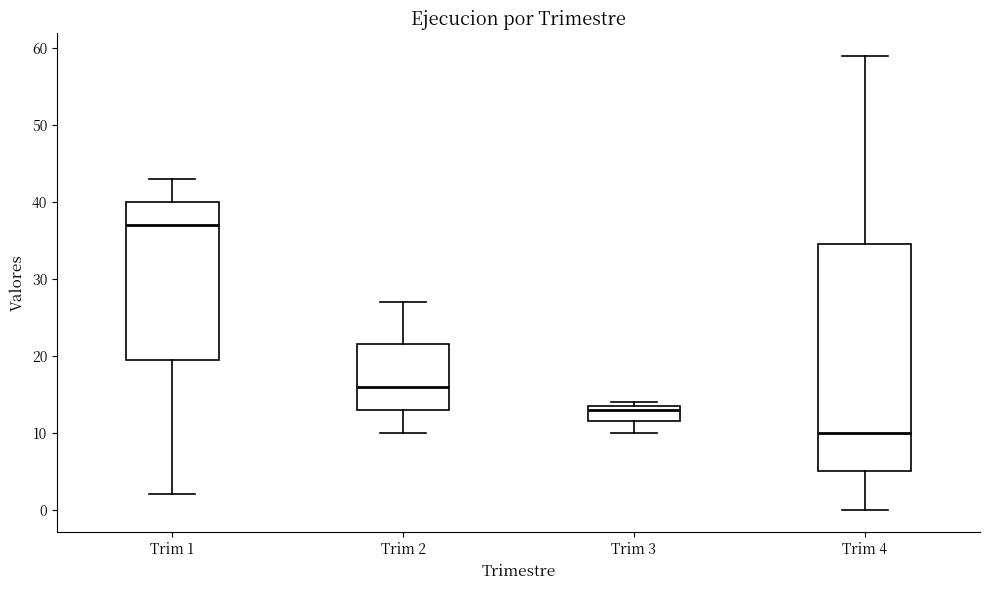

Reading left to right, read every box against the y-axis: the position of its median line, the range the box covers, and the ends of its whiskers. The values are not printed on the chart, so give them approximately, as read against the axis.

Trim 1: median 37, box 20 to 40, whiskers 2 to 43
Trim 2: median 16, box 13 to 22, whiskers 10 to 27
Trim 3: median 13, box 12 to 14, whiskers 10 to 14 (just above the box's upper edge)
Trim 4: median 10, box 5 to 35, whiskers 0 to 59